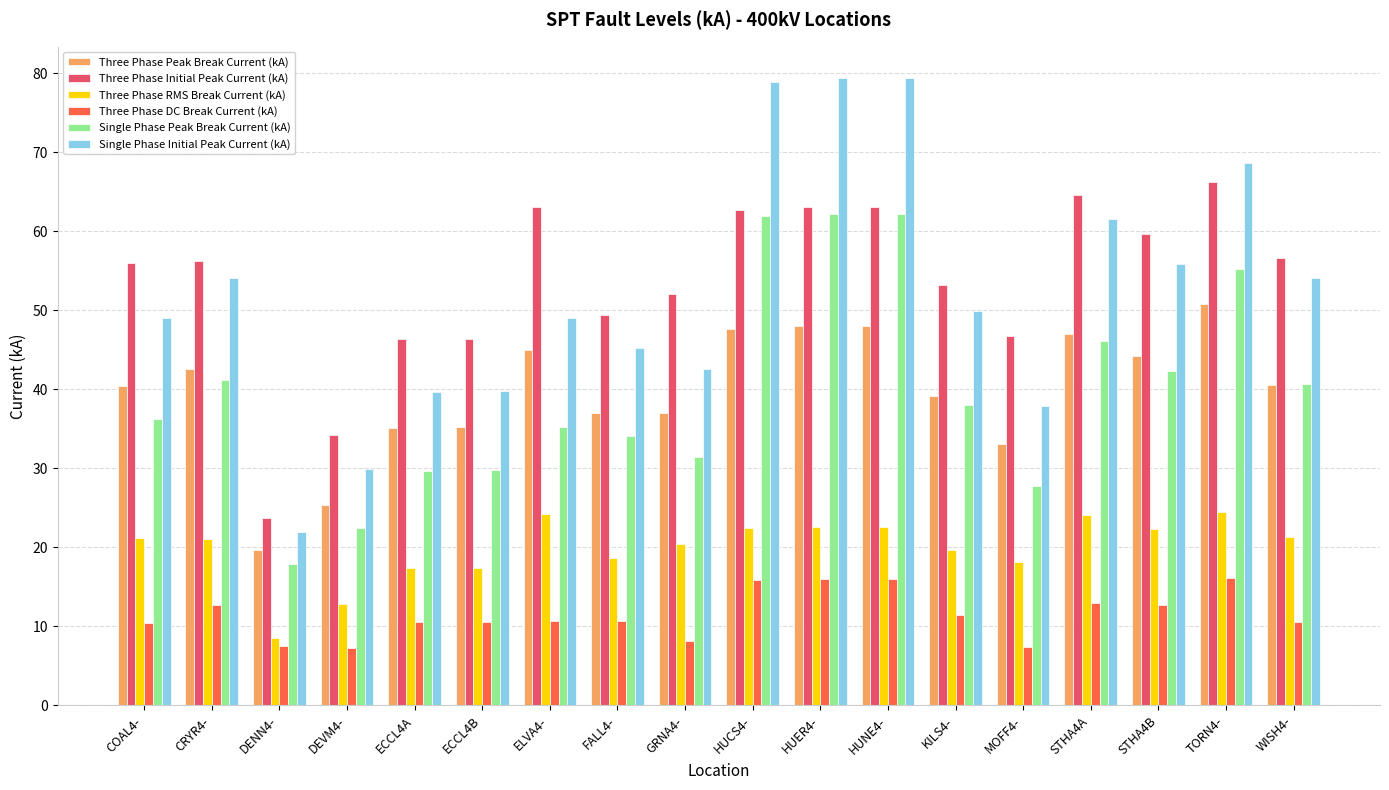

What is the sum of all Single Phase Initial Peak Current (kA) values?

937.5